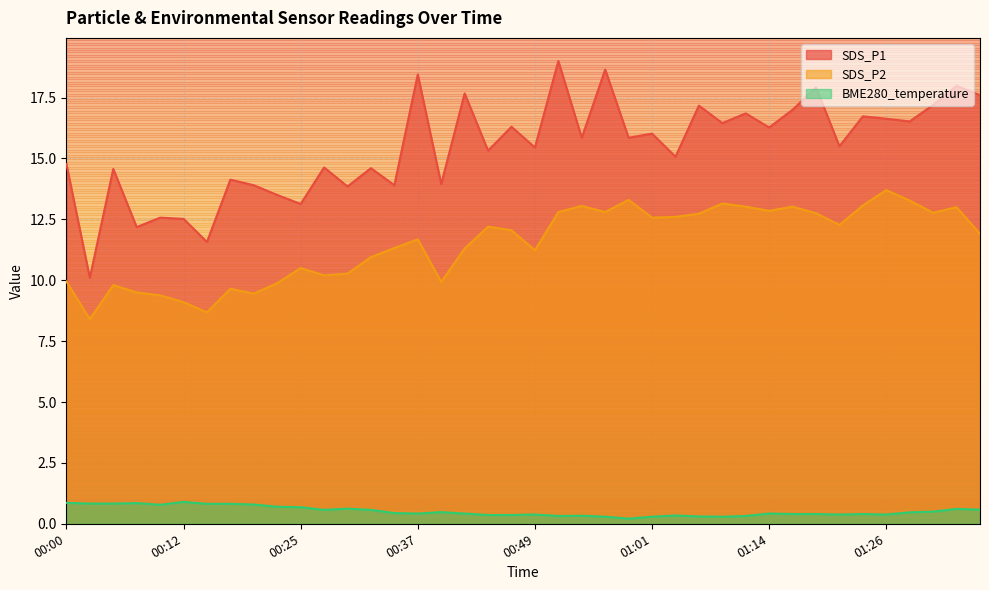

How many BME280_temperature values are between 0 and 1?

40